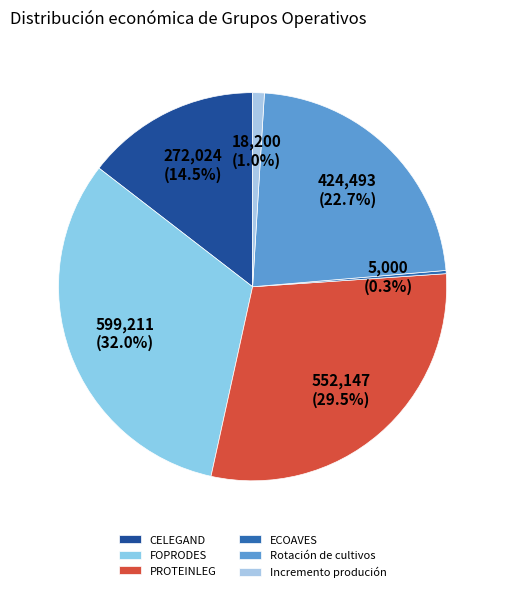

The FOPRODES slice represents 25% of the pie. True or false?

False